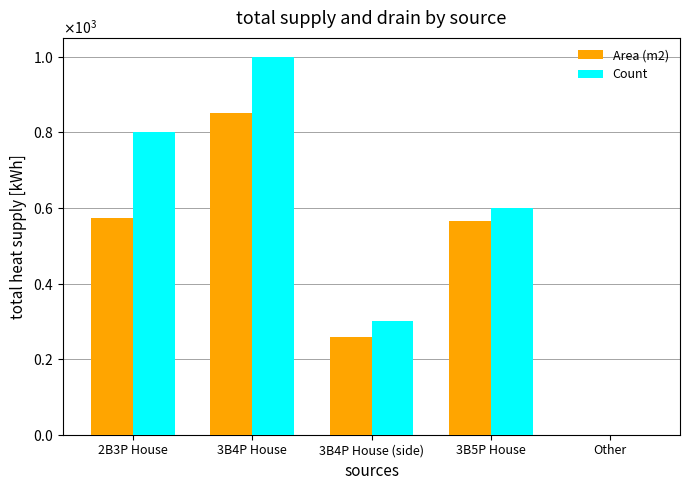

Reading right to left, transcribe all the data shown in this chart.

Area (m2): 0.0	565.2	258.3	852.0	572.8
Count: 0.0	600.0	300.0	1000.0	800.0